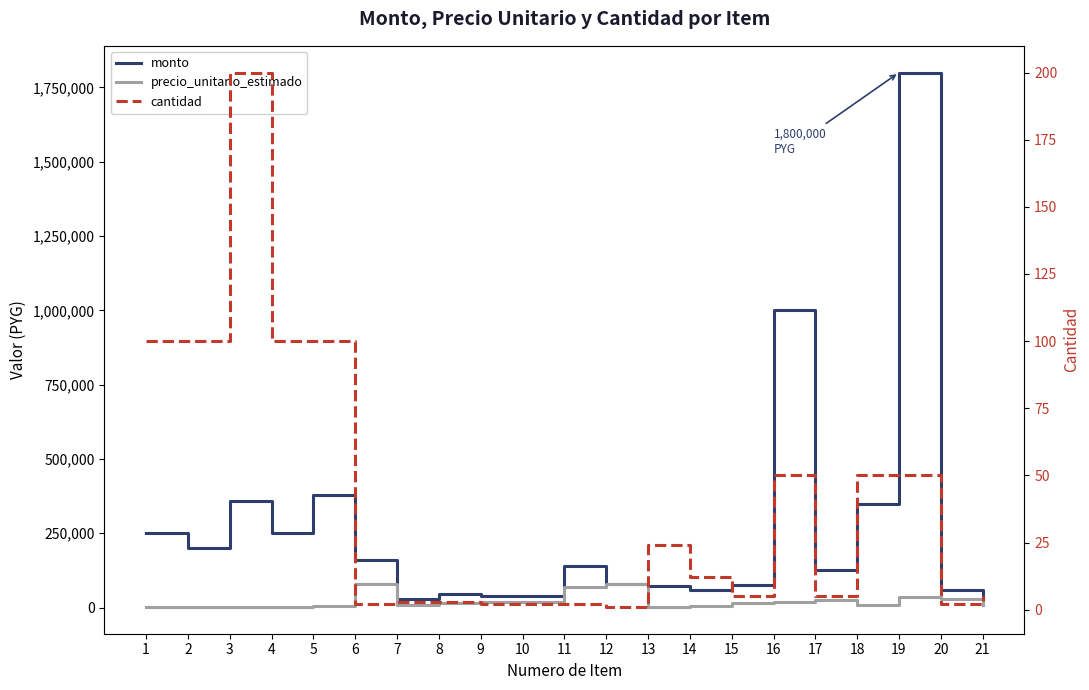

List the labels in order of precio_unitario_estimado value, smallest first.

3, 2, 1, 4, 13, 5, 14, 18, 21, 7, 8, 15, 9, 10, 16, 17, 20, 19, 11, 6, 12